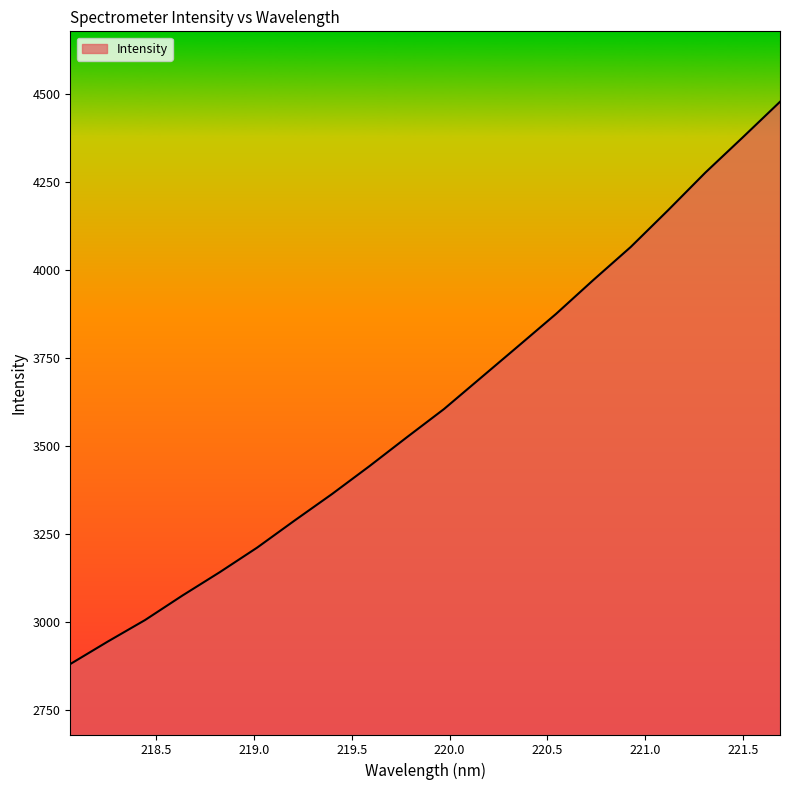

What is the maximum value shown in the chart?

4477.7